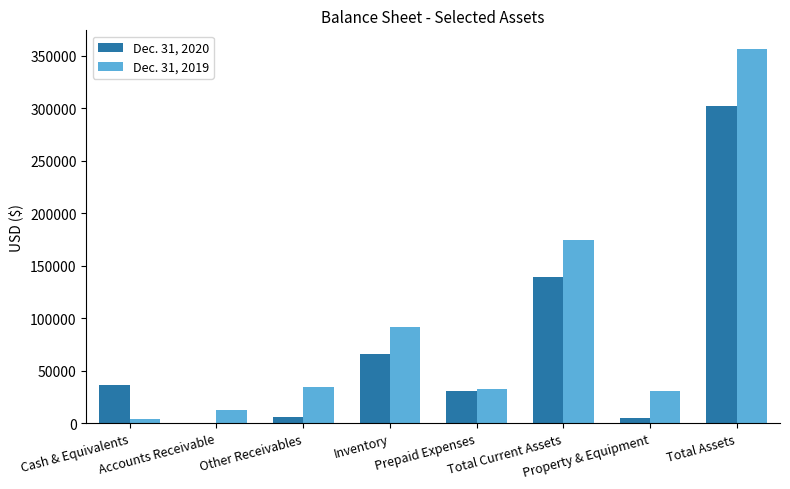

Between Inventory and Prepaid Expenses, which series saw the biggest shift?

Dec. 31, 2019